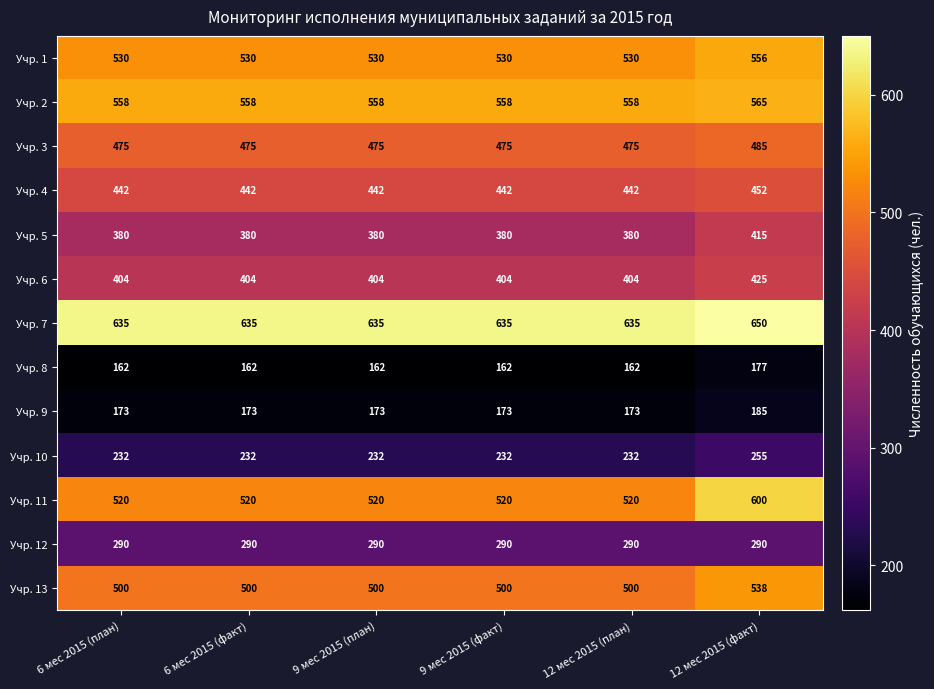

What is the spread (max minus min) of values at 9 мес 2015 (план)?

473